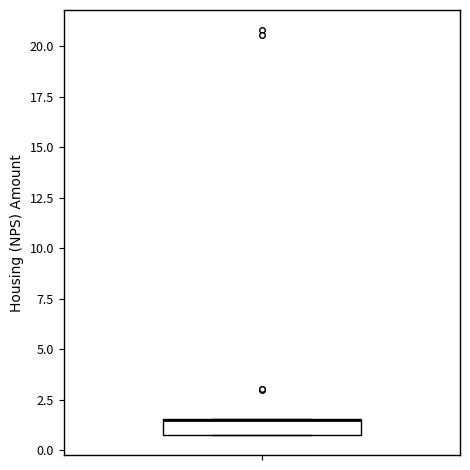

Where is the upper edge of the box on the y-axis? The values are not printed on the chart, so give them approximately, as read against the axis.

1.5